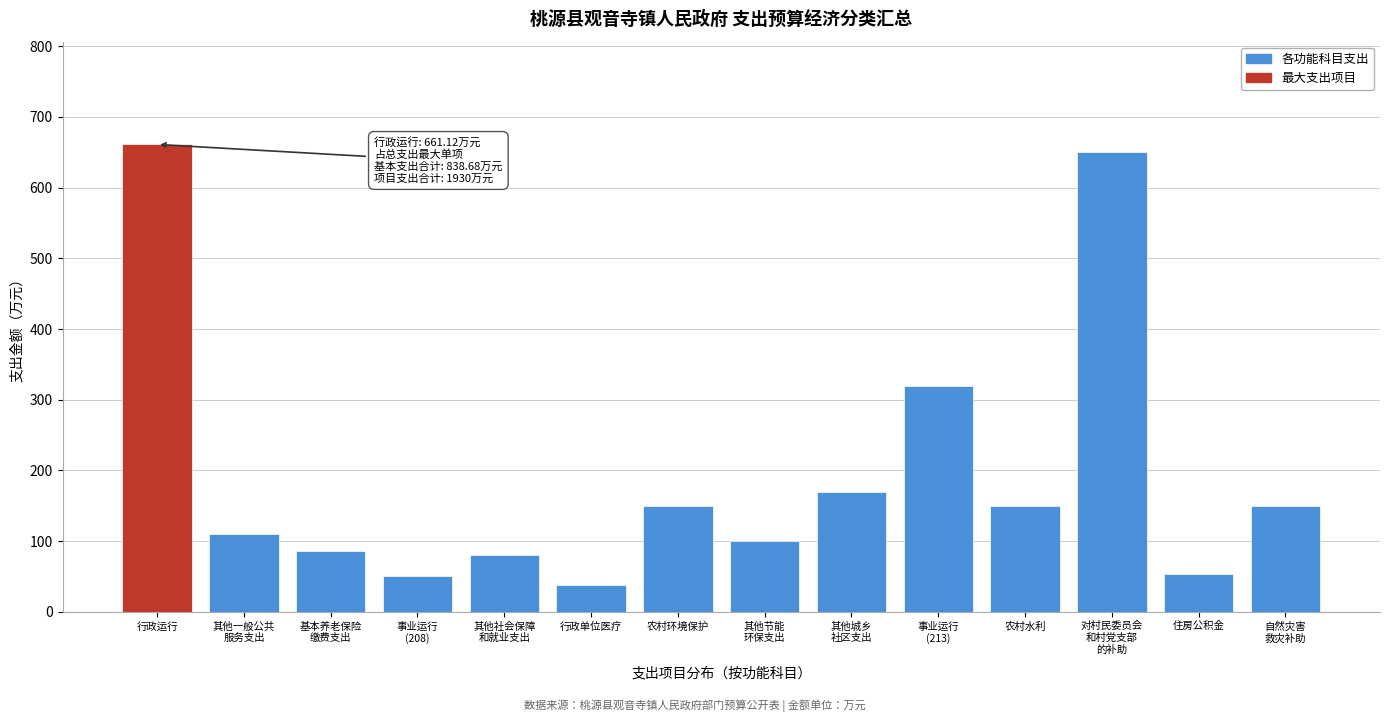

Reading right to left, extract all data points from this chart.

150.0	53.9	650.0	150.0	320.0	170.0	100.0	150.0	37.2	80.0	50.0	86.5	110.0	661.1